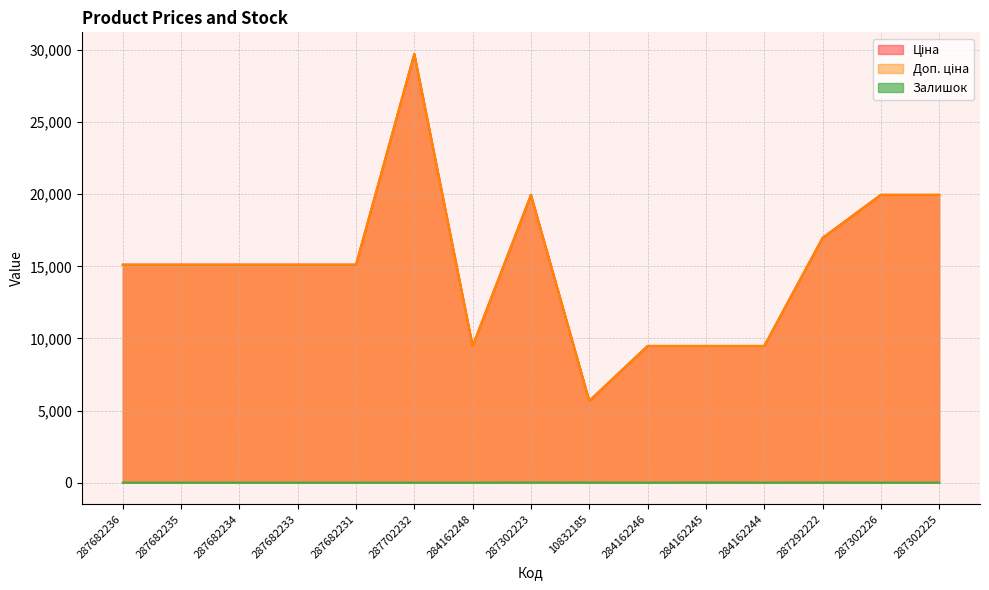

The Залишок series shows 0.0 at 287682231. True or false?

True